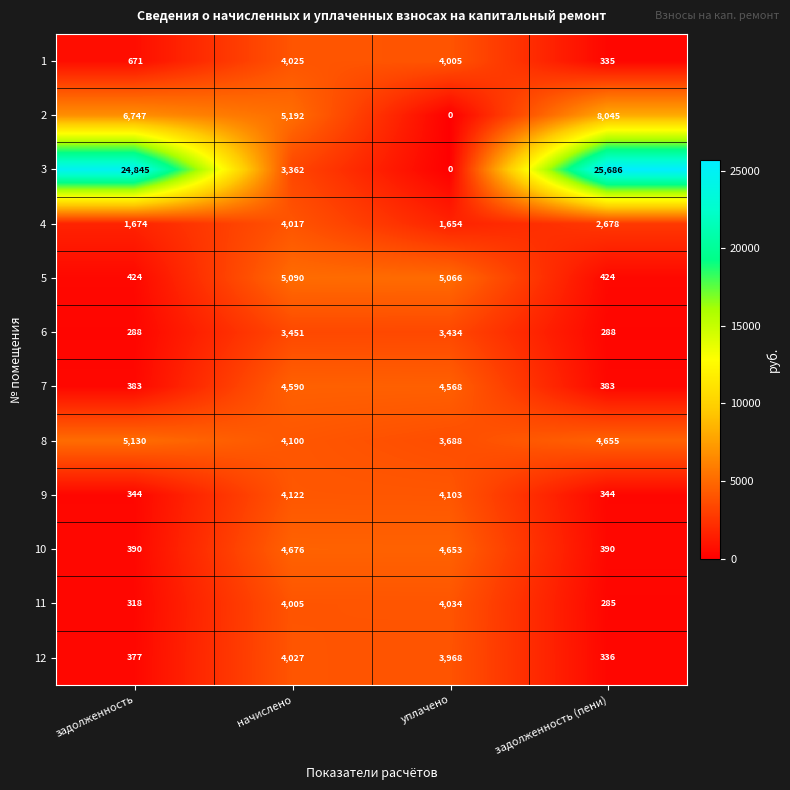

How many data points does each series have?

4